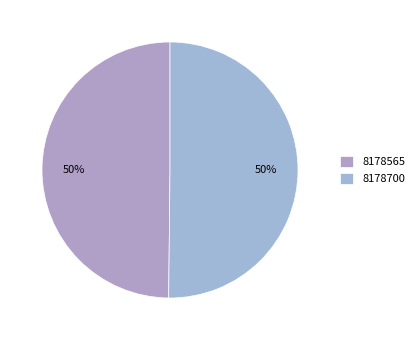

Count the number of slices in the pie.

2